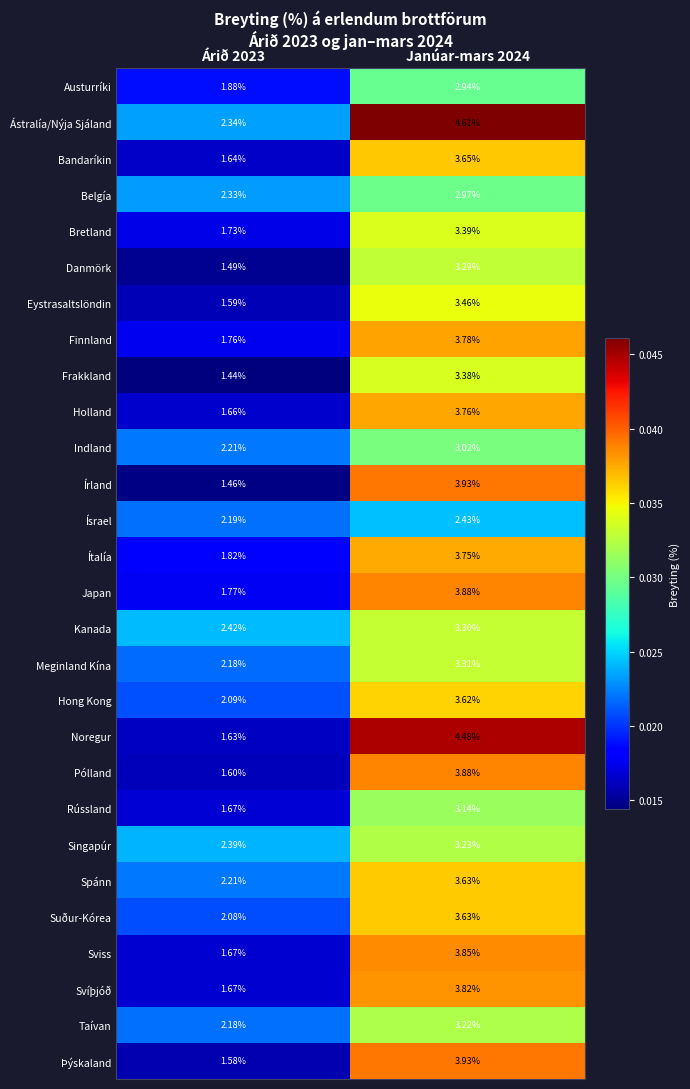

At which category is the sum across all series the highest?

Janúar-mars 2024